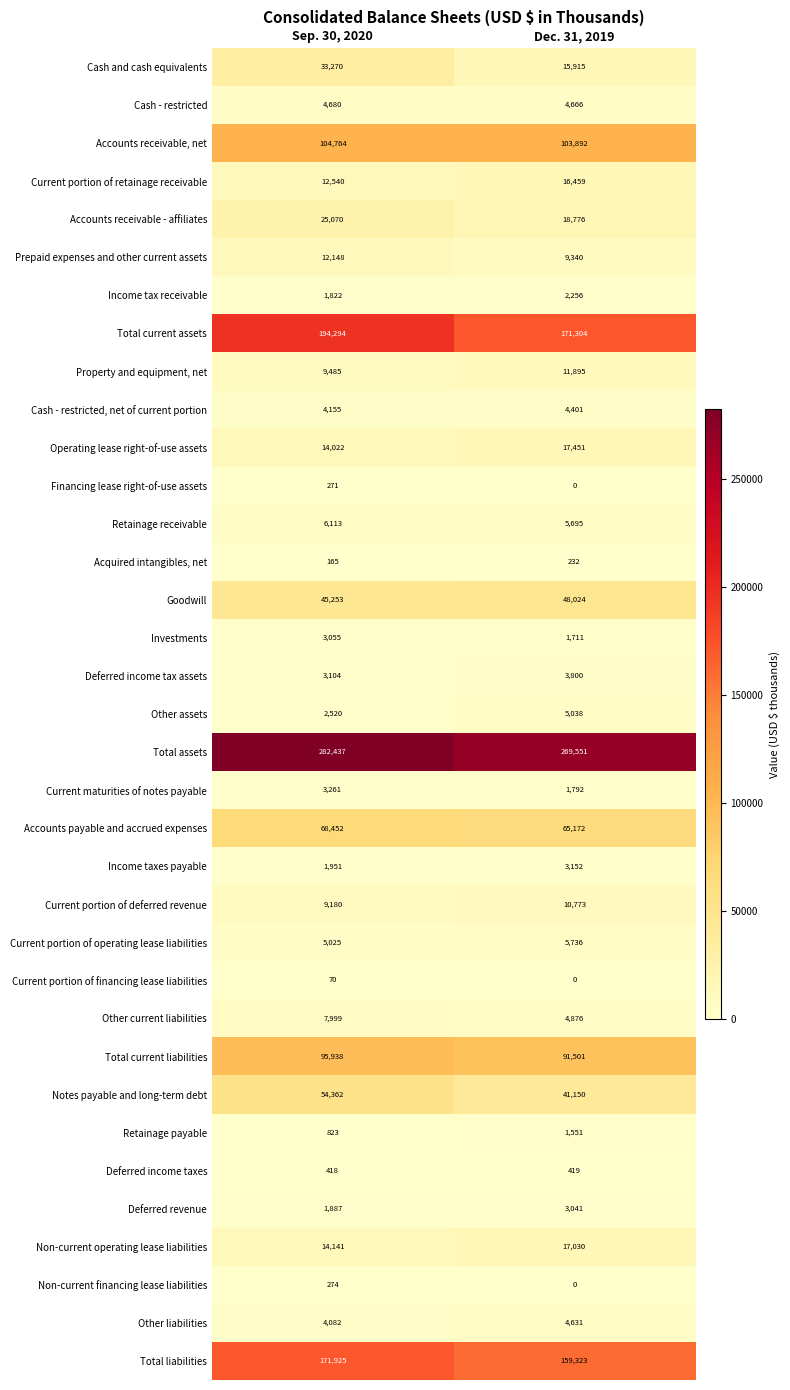

The value of Current portion of financing lease liabilities at Sep. 30, 2020 is 70. True or false?

True